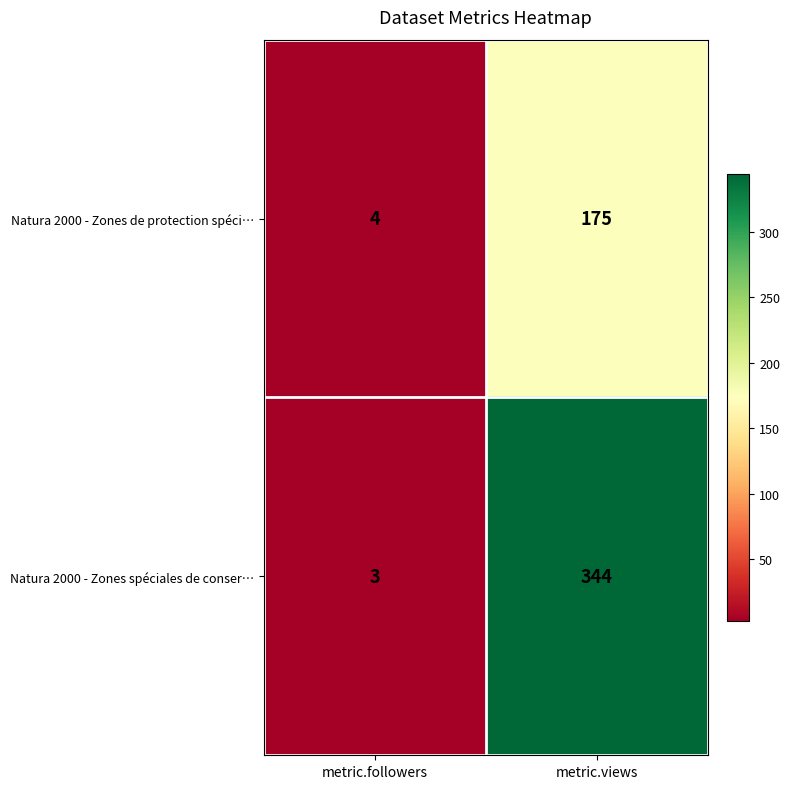

Reading left to right, what are all the values shown in this chart?

Natura 2000 - Zones de protection spéci…: metric.followers=4	metric.views=175
Natura 2000 - Zones spéciales de conser…: metric.followers=3	metric.views=344